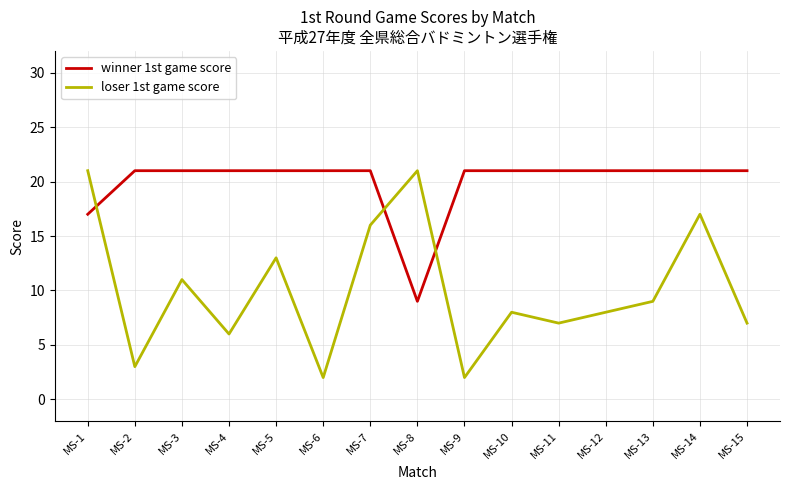

Does the chart have visible grid lines?

Yes